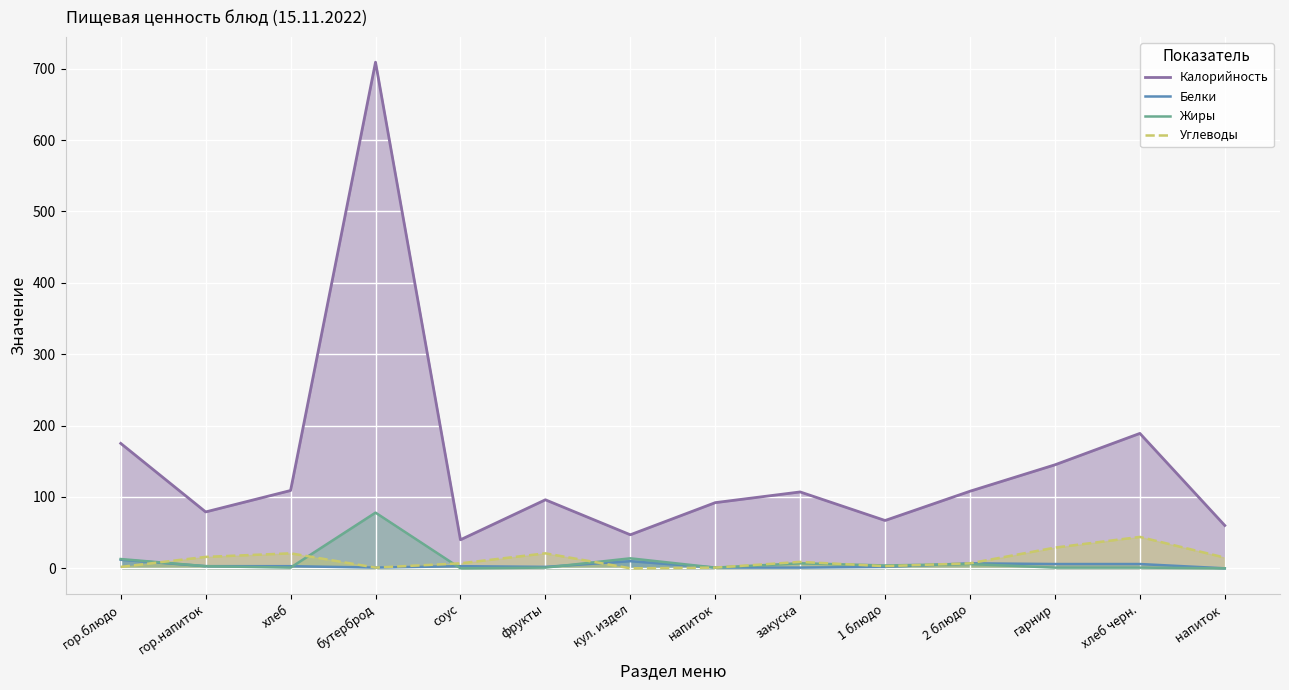

What are all the series names shown in the legend?

Калорийность, Белки, Жиры, Углеводы